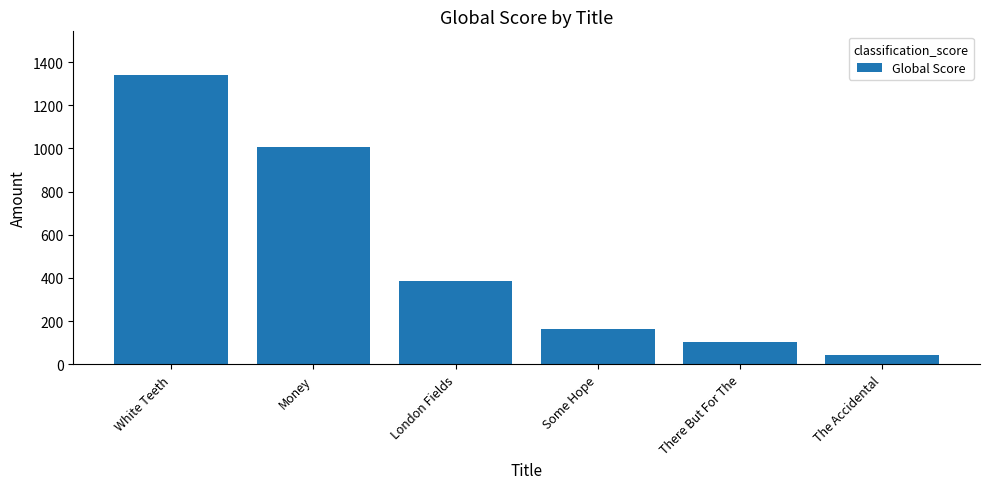

Count the number of data series in this chart.

1